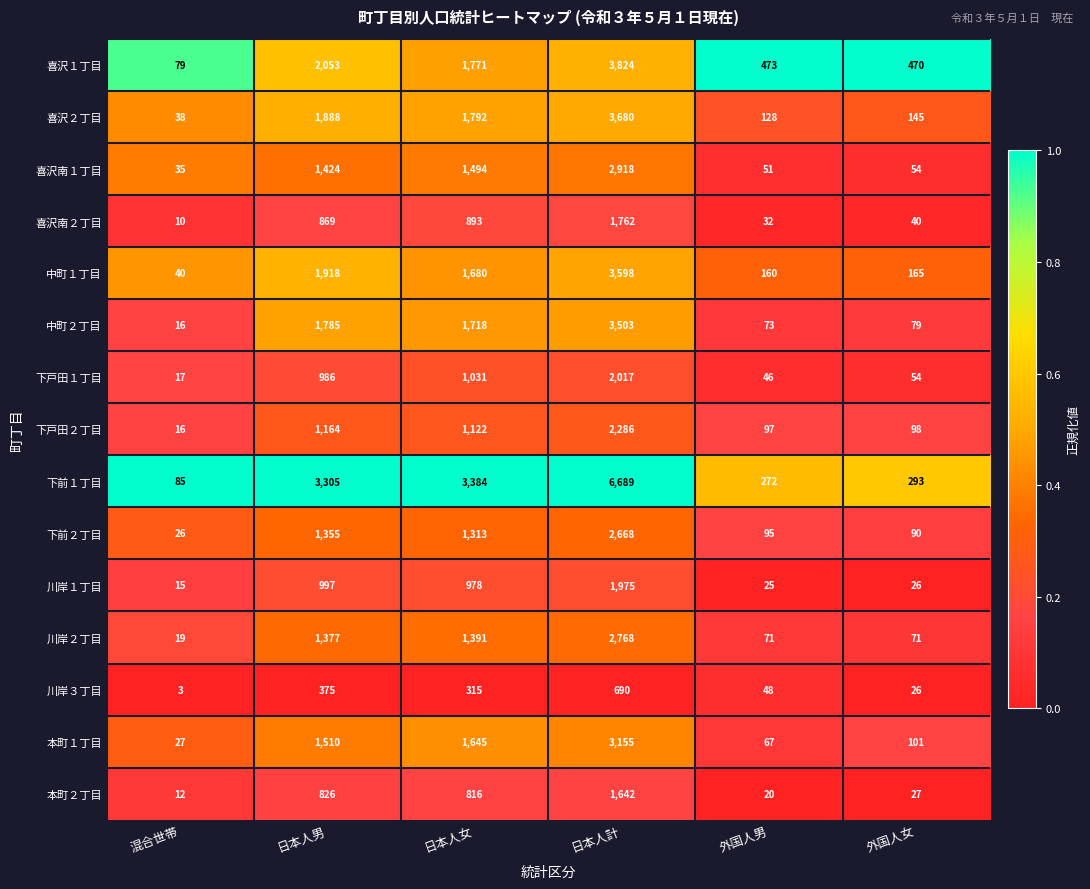

What is the maximum value shown in the chart?

6689